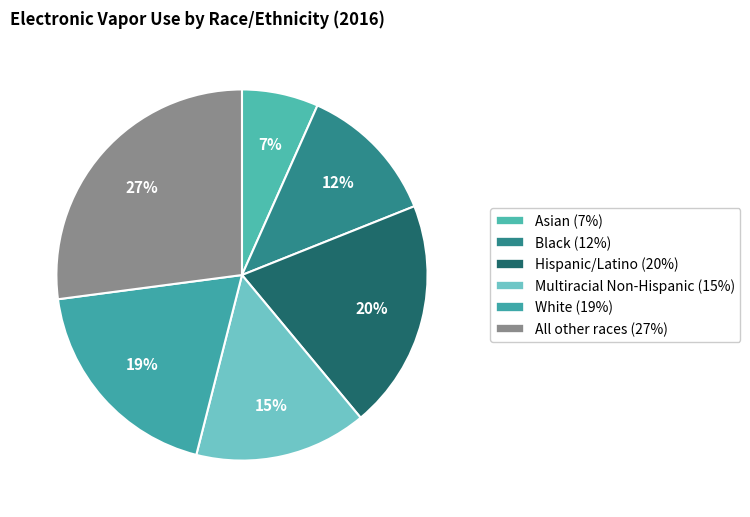

How many segments does this pie chart have?

6